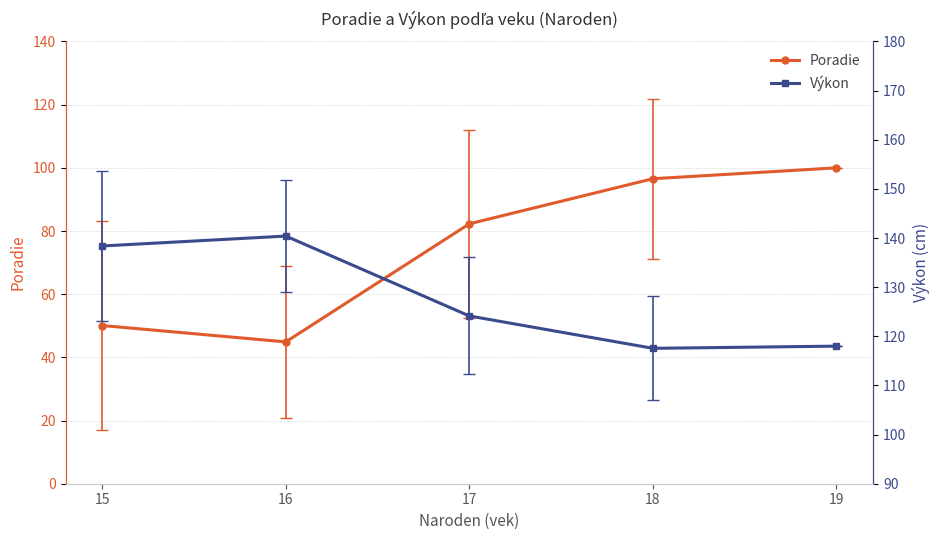

What is the lowest value of the Poradie series?

44.9